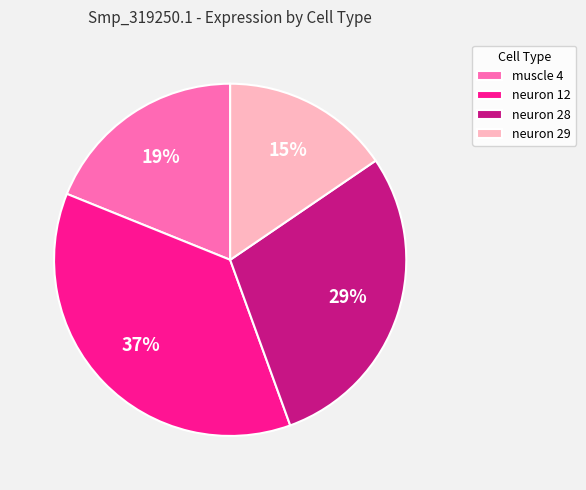

To the nearest percent, what is the combined percentage of muscle 4 and neuron 29?

34%